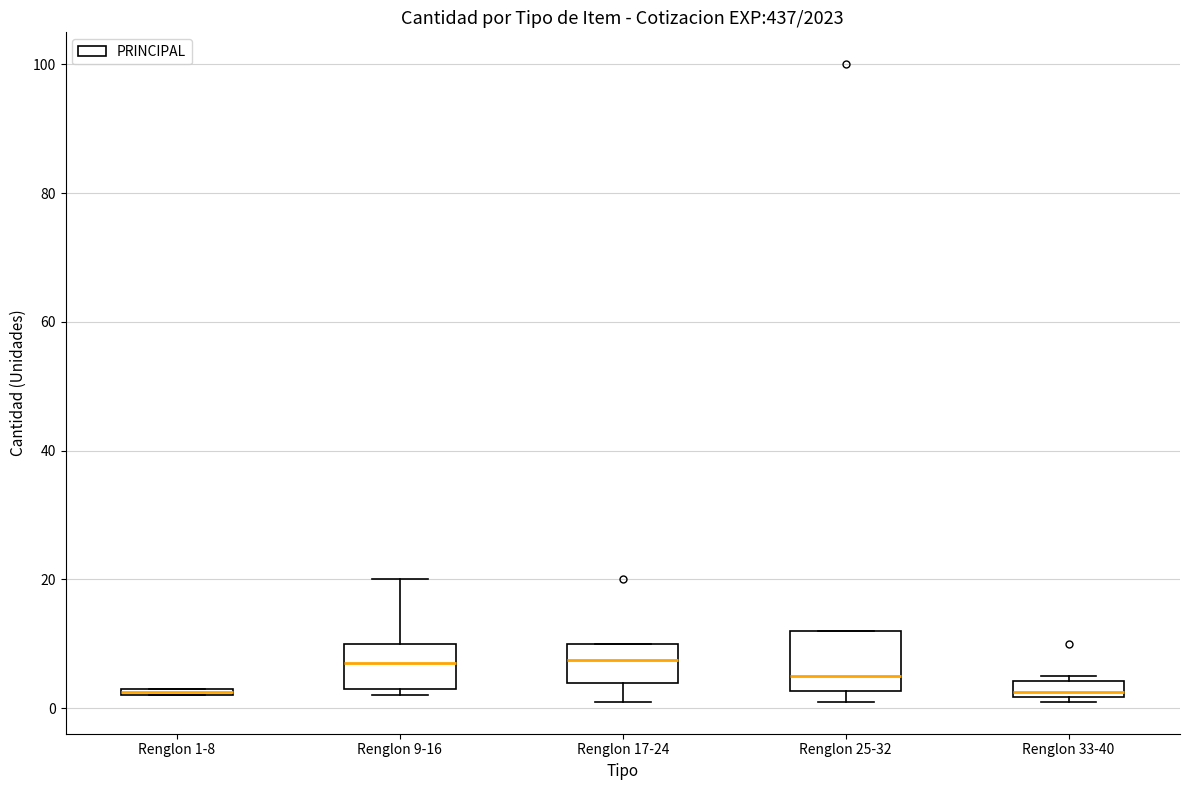

Which box is the tallest, from its lower edge to its upper edge?

Renglon 25-32